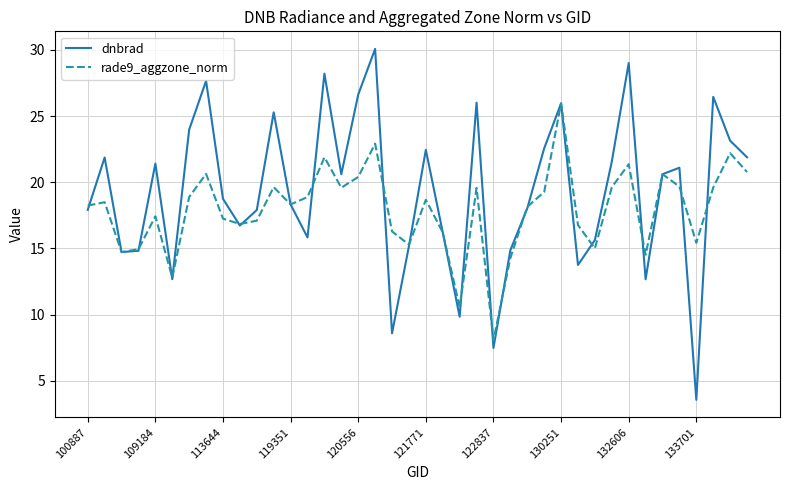

Which series has the largest range (max minus min)?

dnbrad